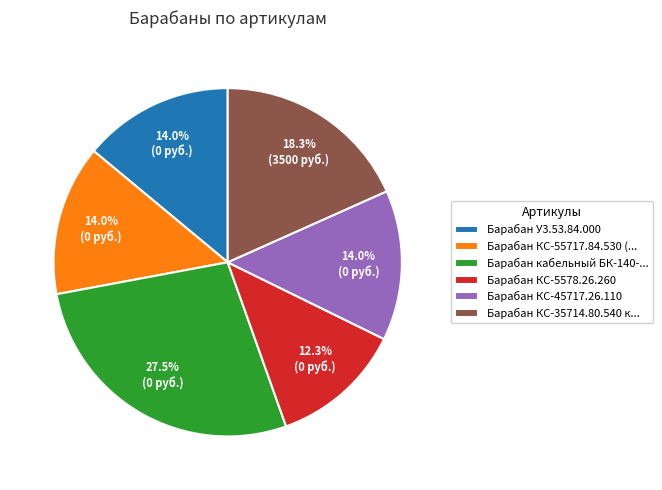

Which category has the smallest portion of the pie?

Барабан КС-5578.26.260